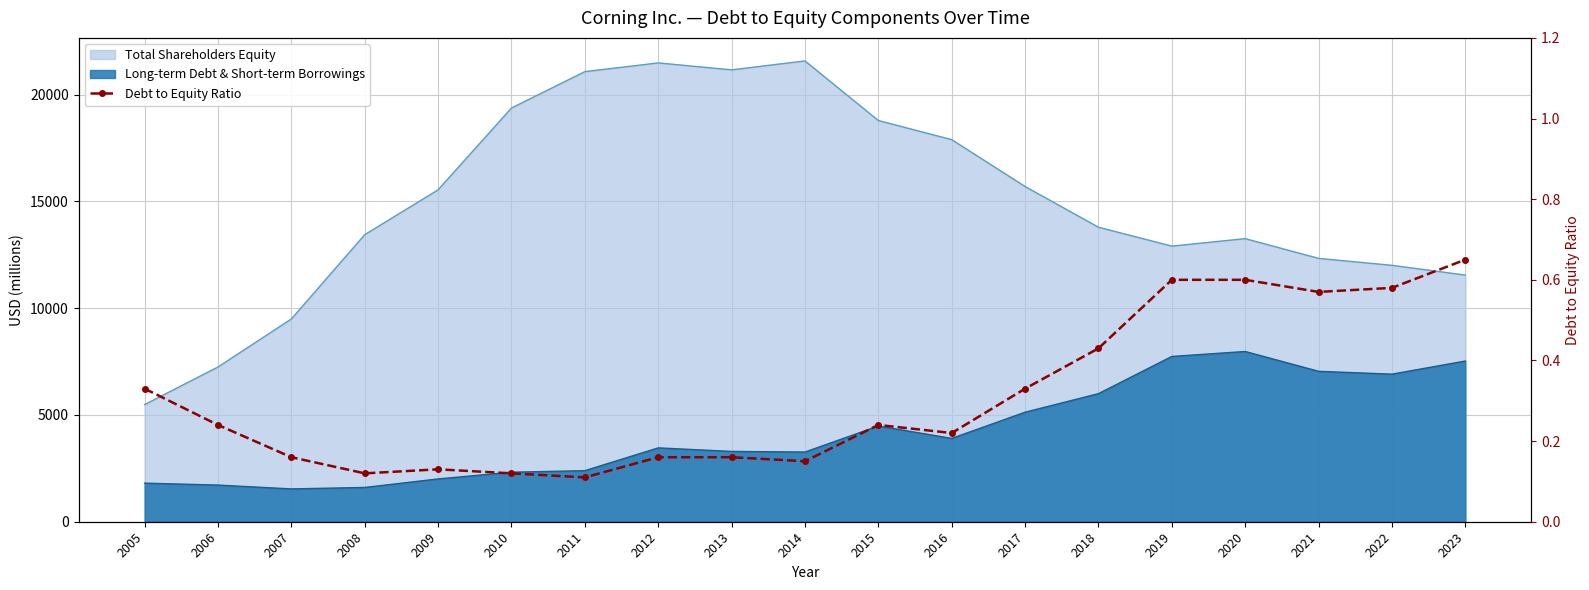

Which category has the lowest value across all series?

2011